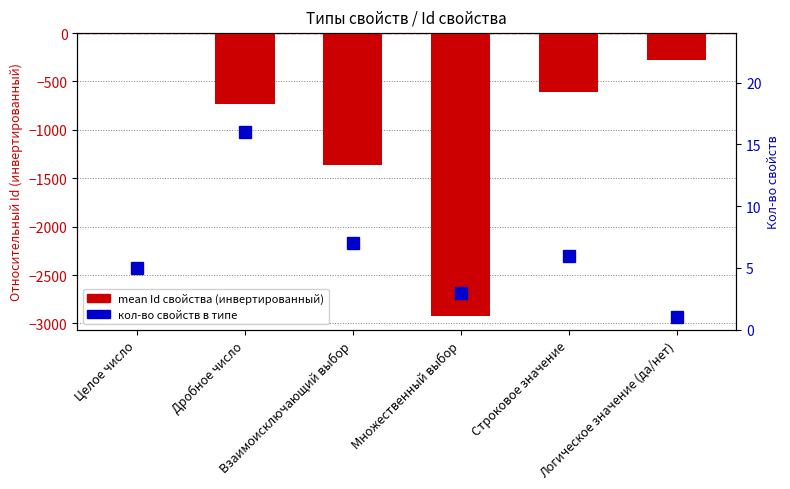

The mean Id свойства (inverted relative) series shows -1086 at Дробное число. True or false?

False